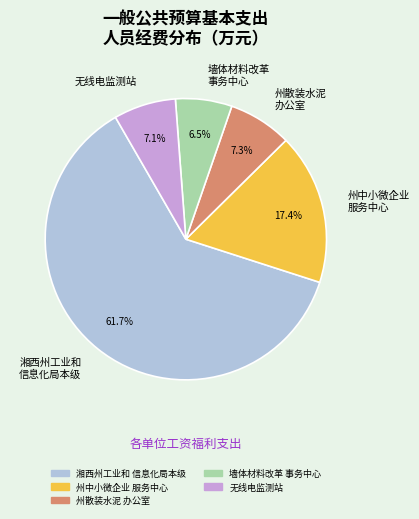

Which category has the smallest portion of the pie?

墙体材料改革 事务中心